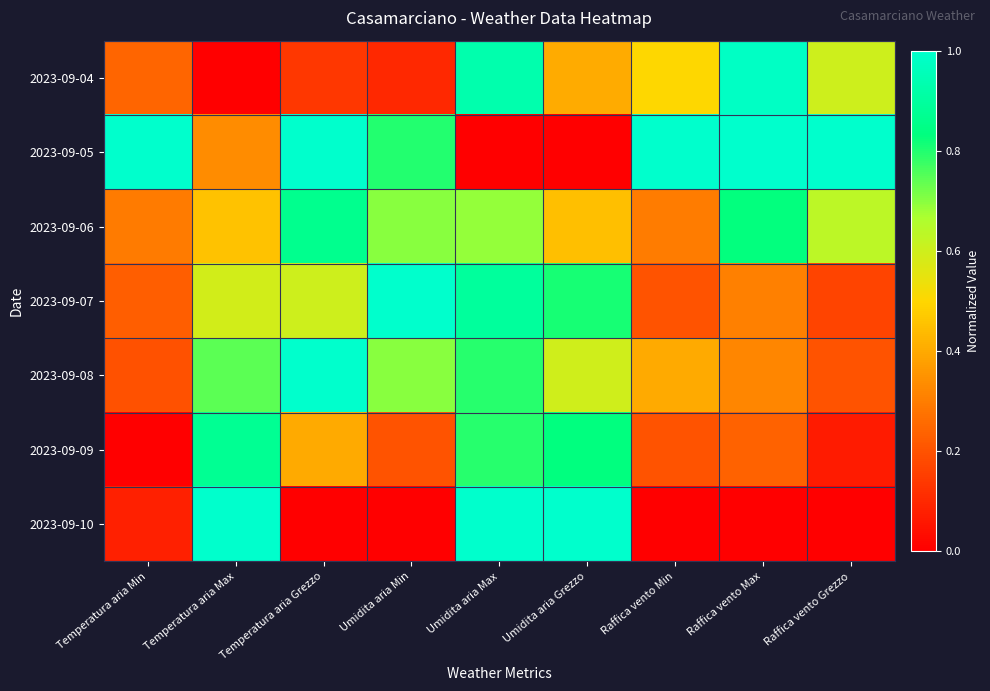

At which category is the sum across all series the highest?

Umidita aria Max